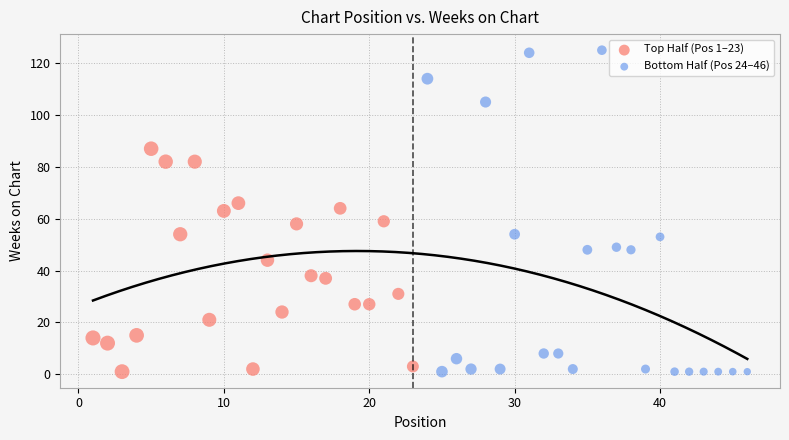

Which series has the widest spread of Y values?

Bottom Half (Pos 24–46)